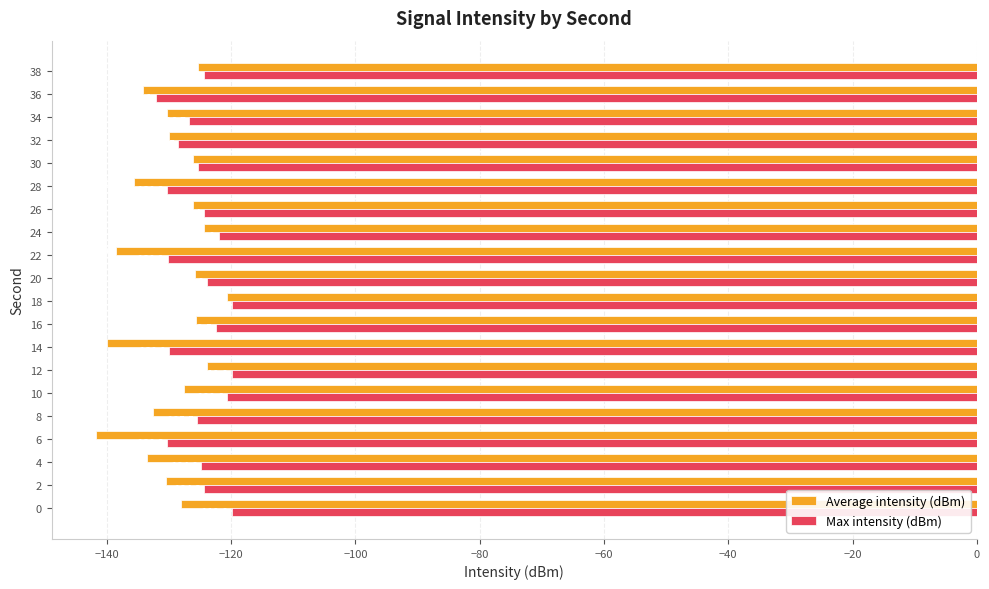

At which label does Max intensity (dBm) reach its minimum?

36